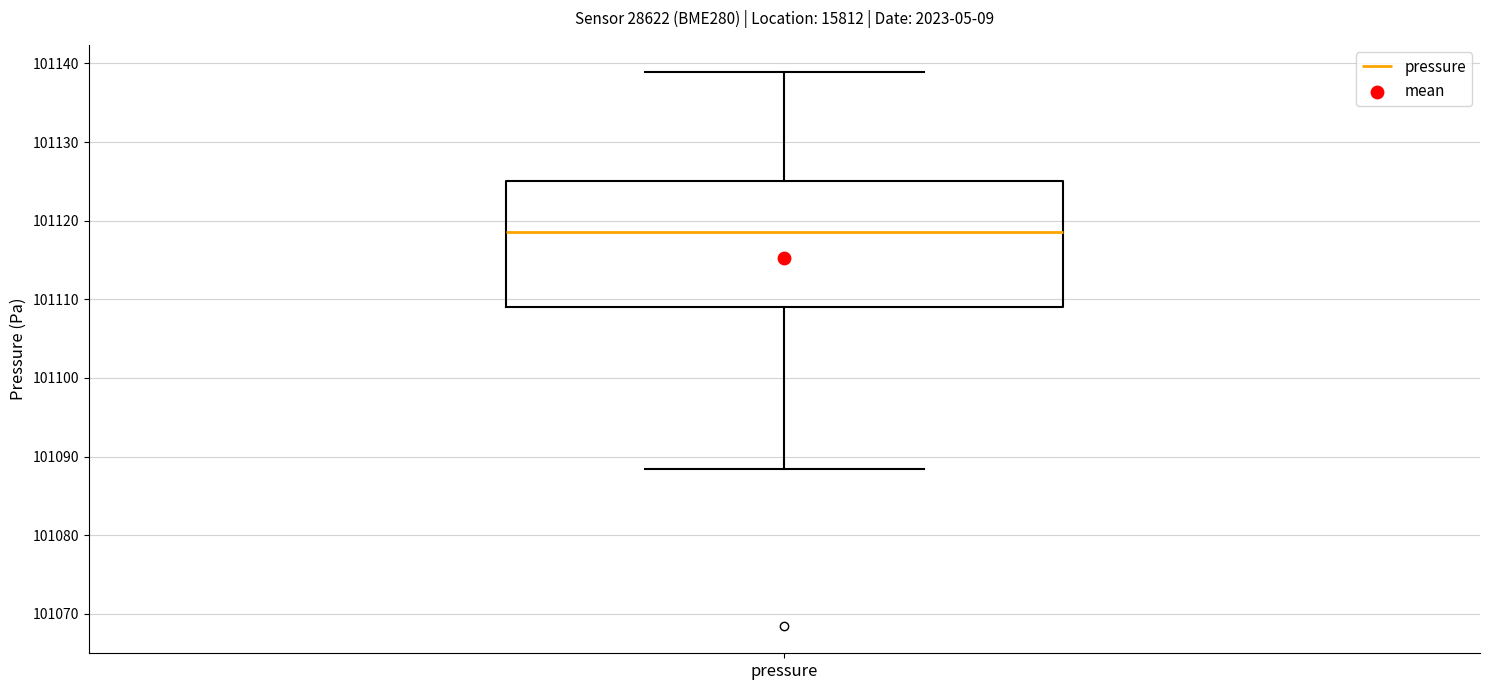

Read this box plot against the y-axis: the position of the median line, the range covered by the box, and the ends of both whiskers. The values are not printed on the chart, so give them approximately, as read against the axis.

median 101119, box 101109 to 101125, whiskers 101088 to 101139